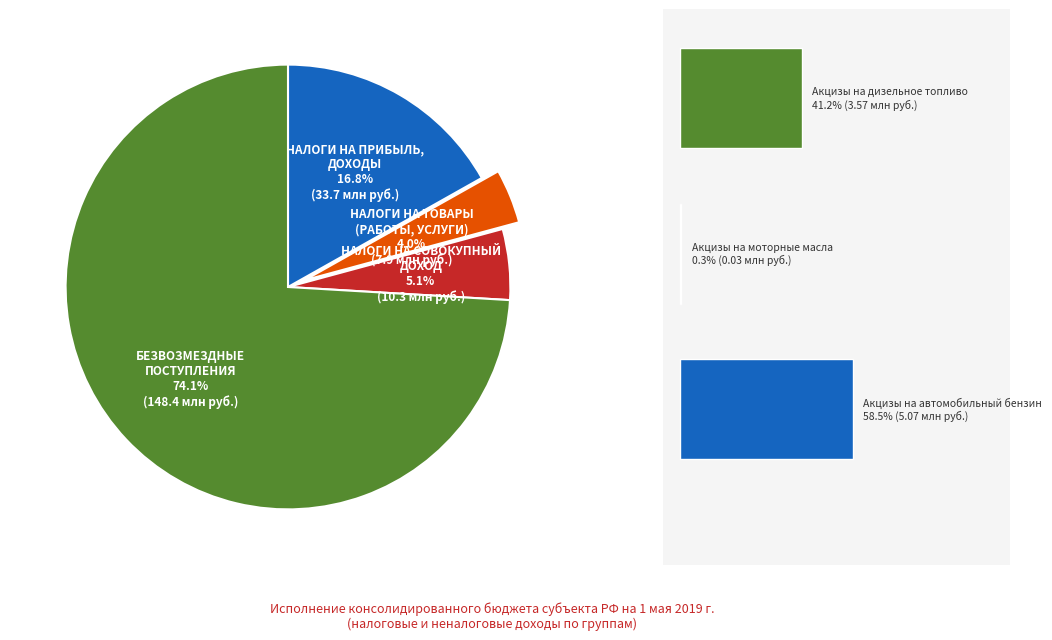

How many segments does this pie chart have?

4